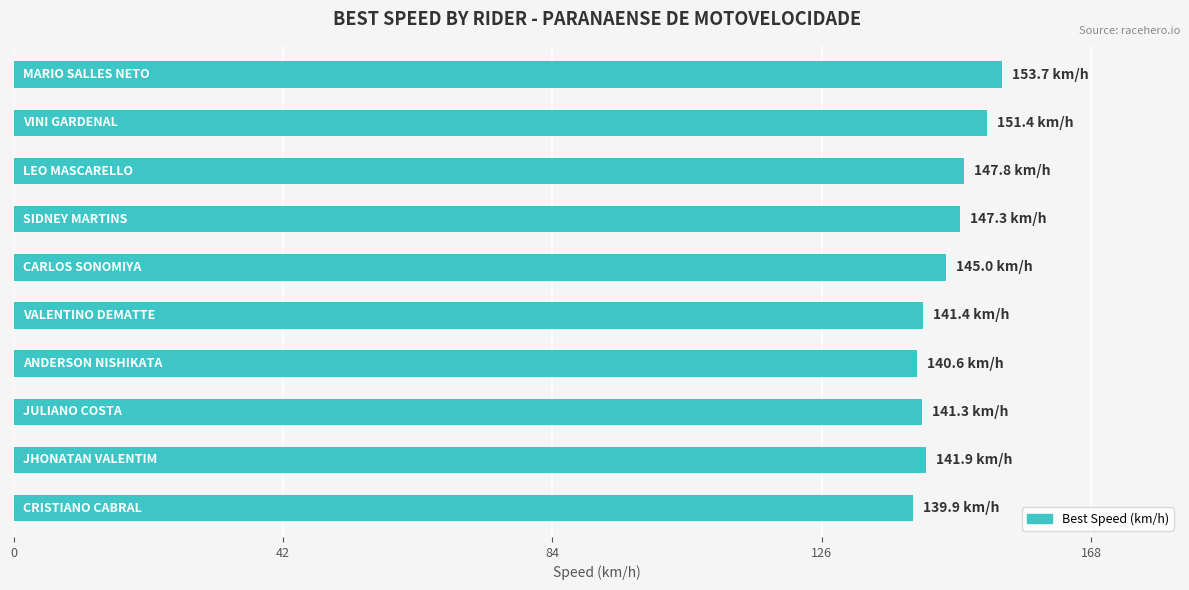

What is the difference between the second highest and minimum values?

11.5